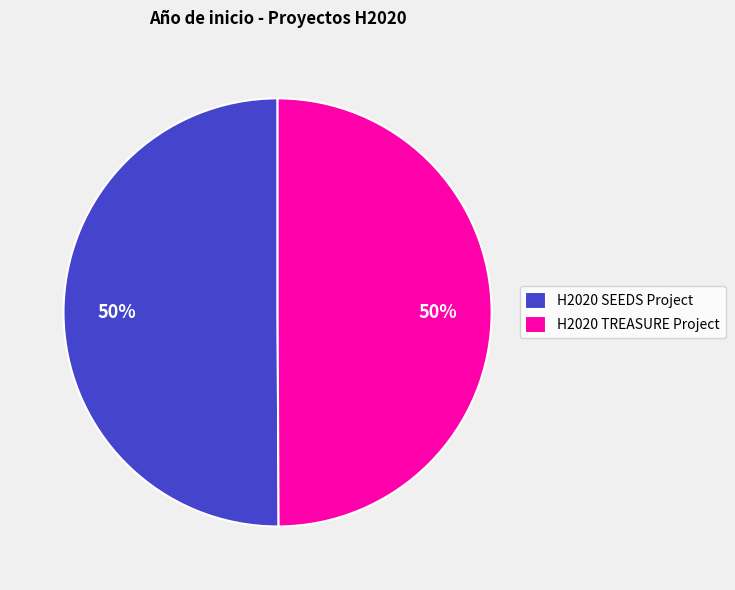

True or false: H2020 TREASURE Project accounts for 40% of the total.

False